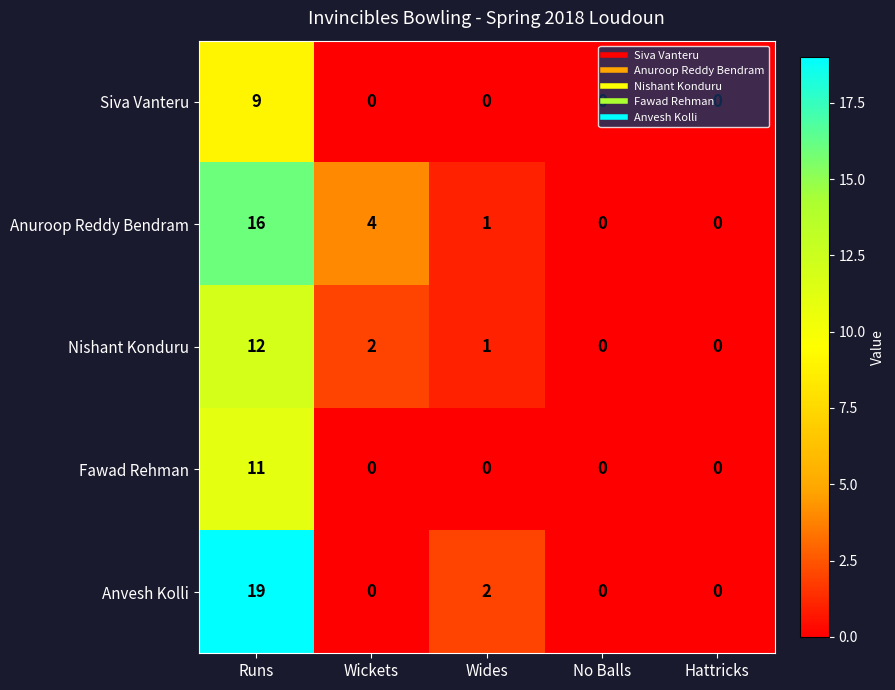

Is it true that Anvesh Kolli equals -13 at Hattricks?

False